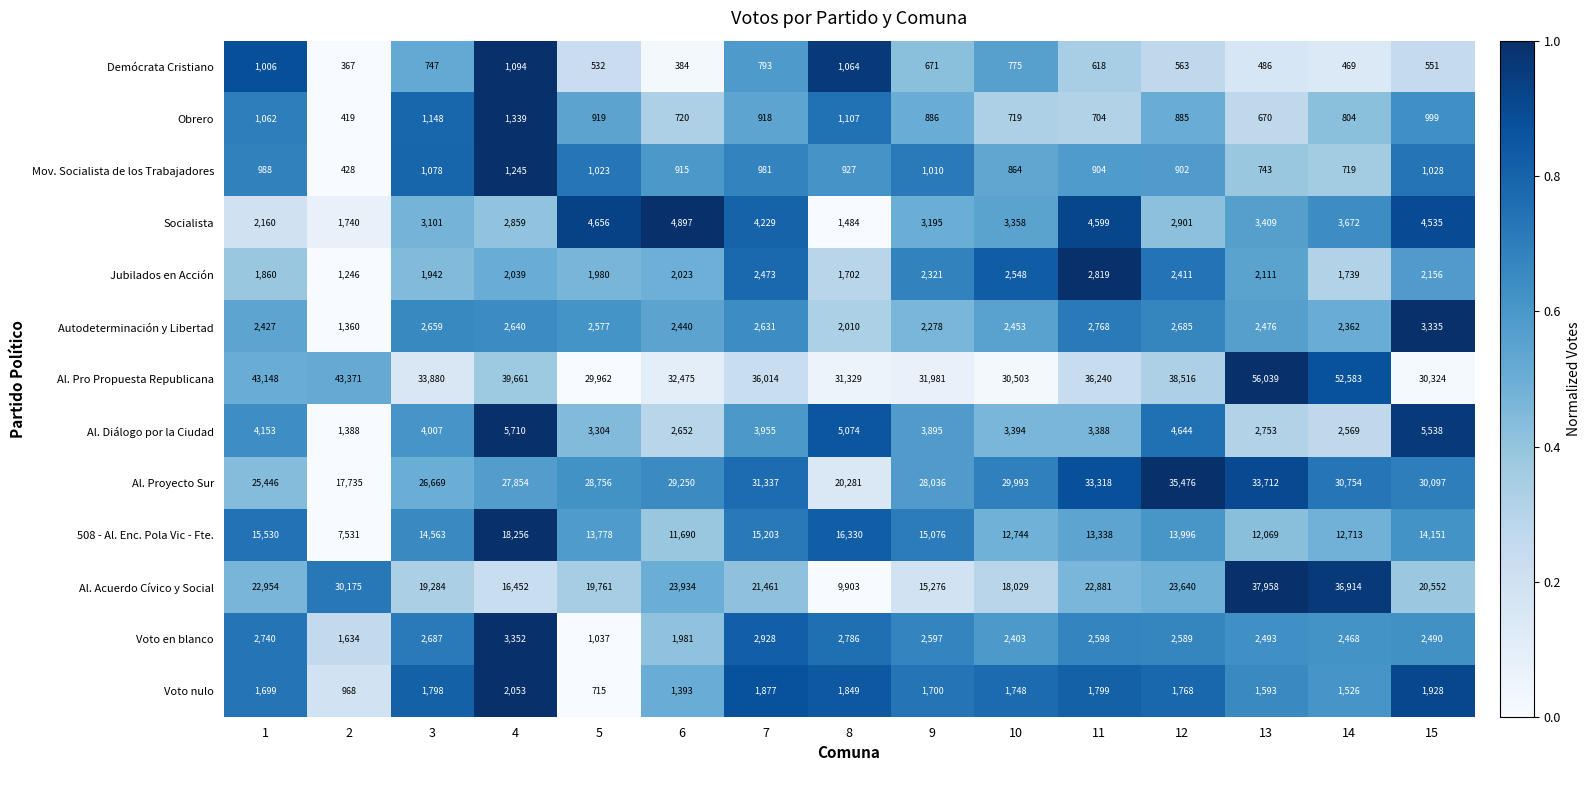

Where is Voto en blanco nearest to the value 2194?

10